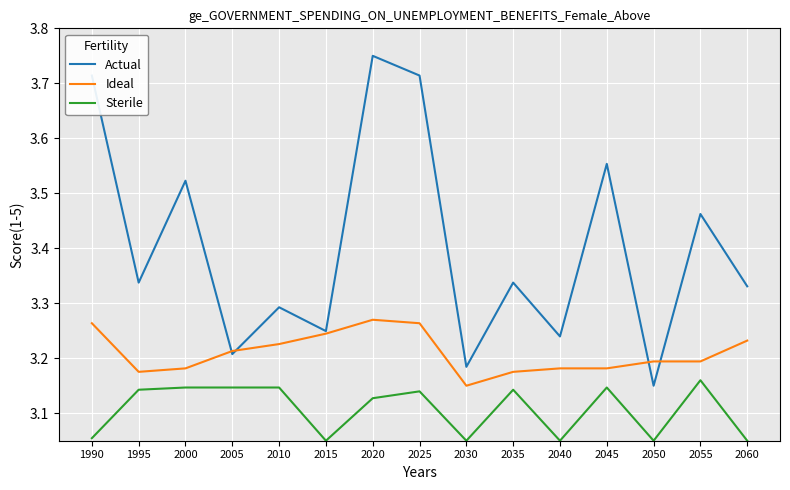

Which series has the largest range (max minus min)?

Actual